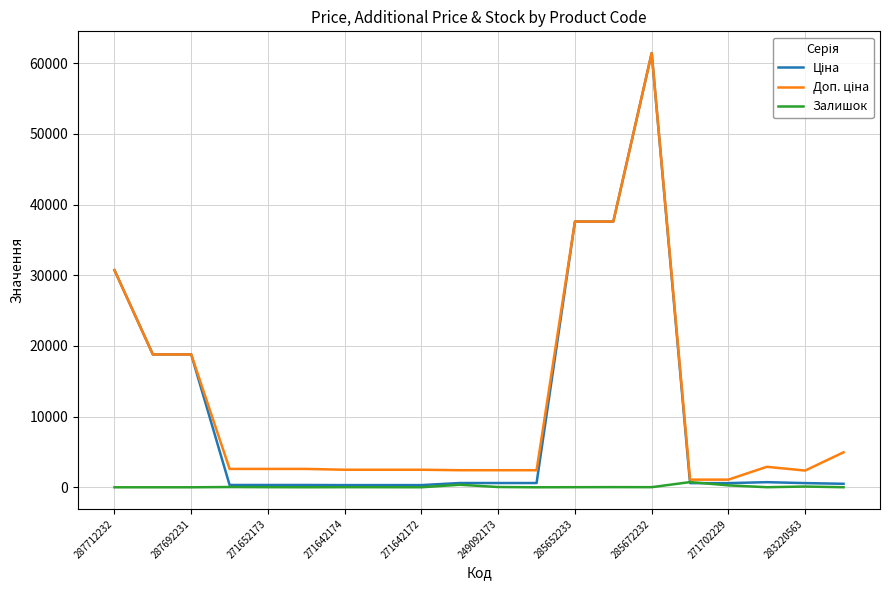

Does the chart display data point markers on the line(s)?

No